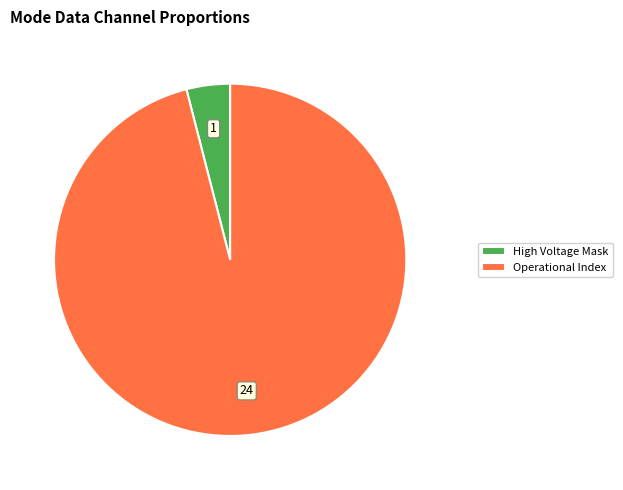

Which slice is the largest?

Operational Index